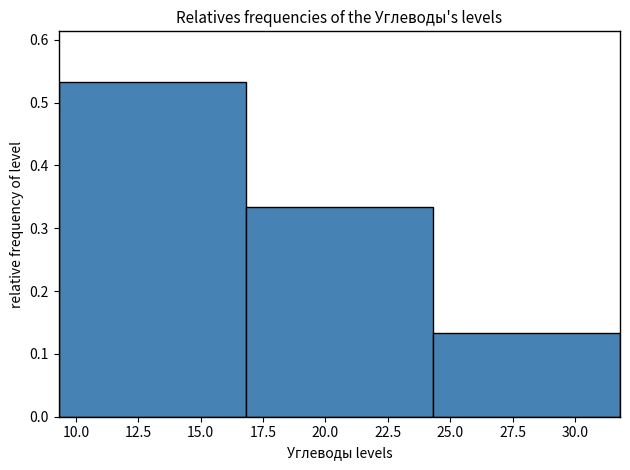

Which range on the x-axis has the tallest bar?

9.5 to 17.0